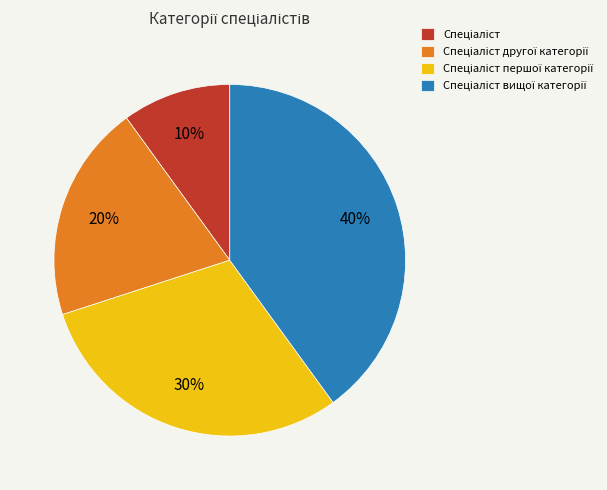

Is there any slice that represents more than half of the pie?

No